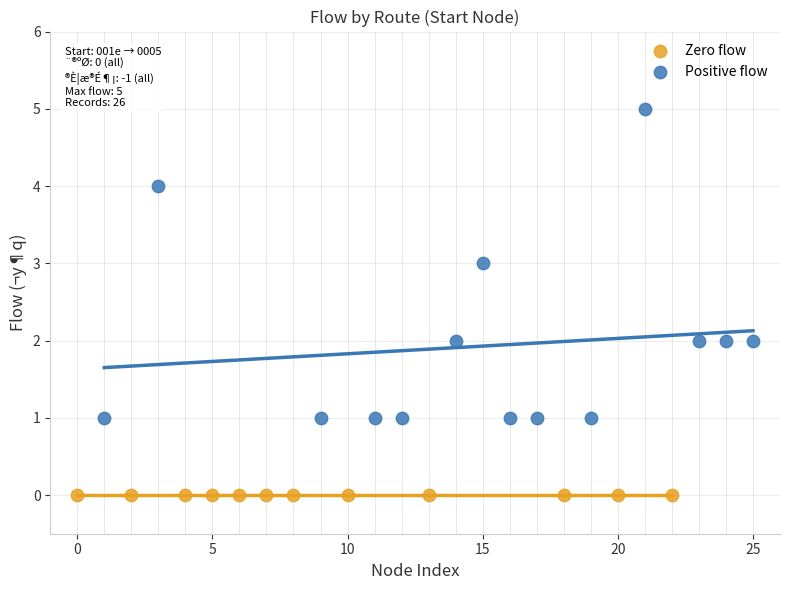

Which series reaches the minimum Y coordinate?

Zero flow